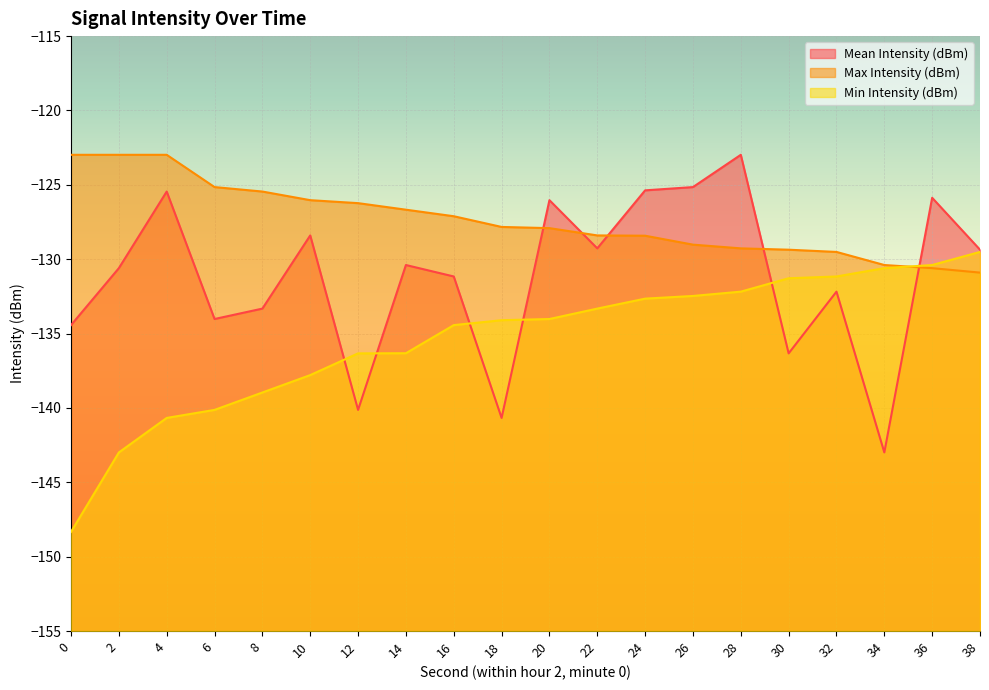

Between 30 and 4, which is larger?

4